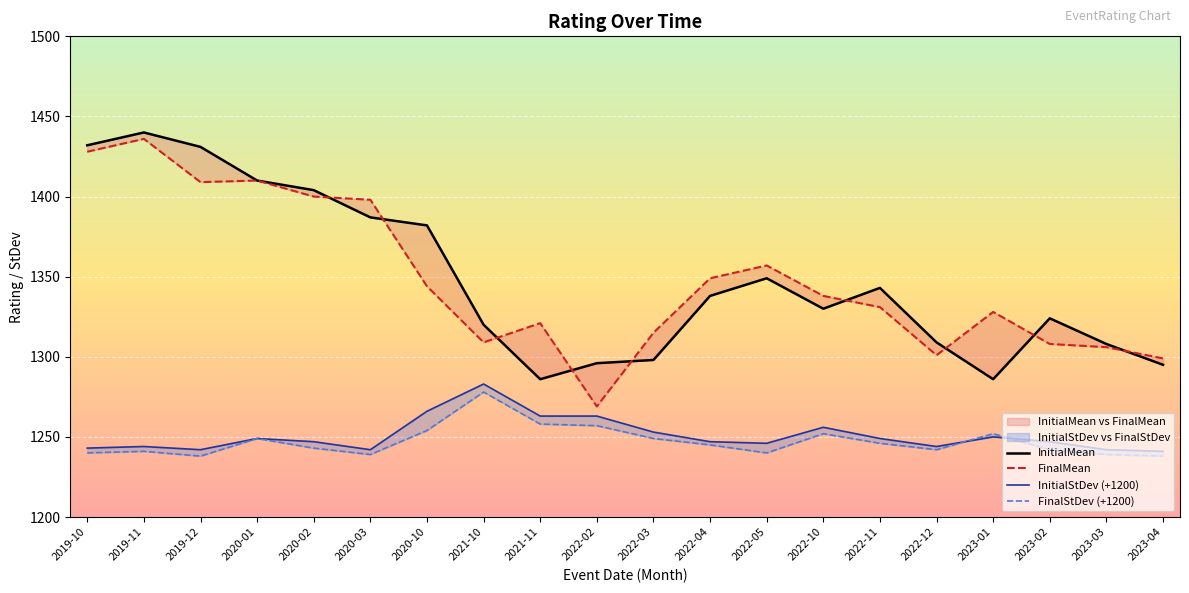

Is it true that FinalStDev (+1200) equals 1252 at 2023-01?

True